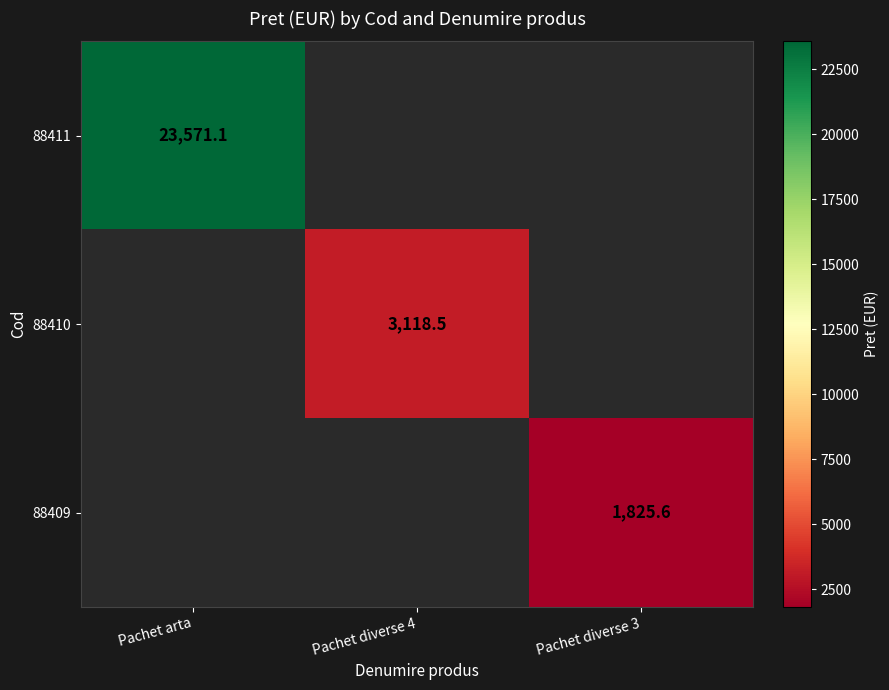

What is the highest value of the 88411 series?

23571.1